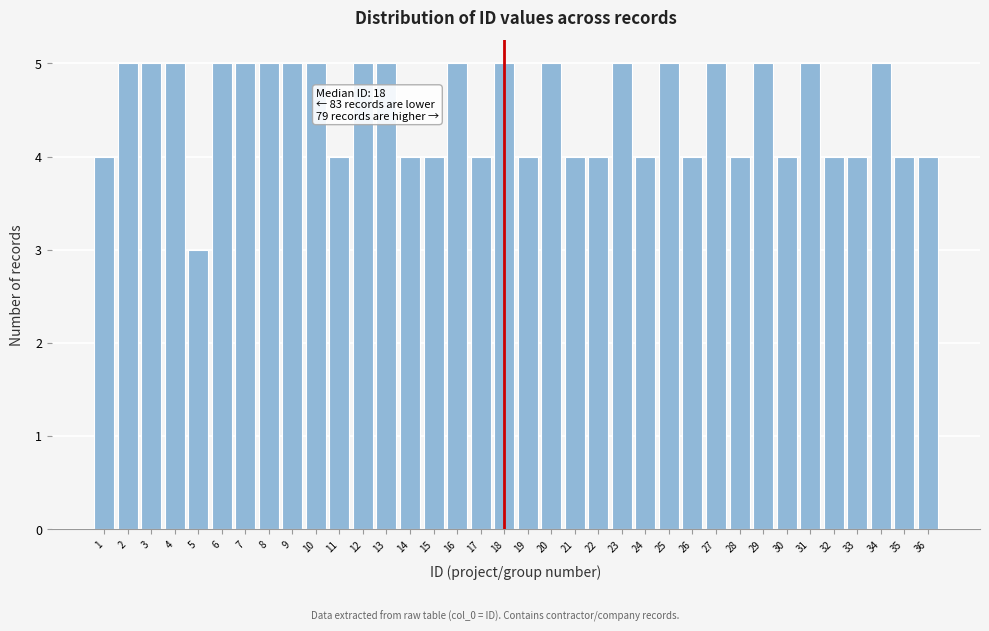

At which category does the chart reach its minimum across all series?

5